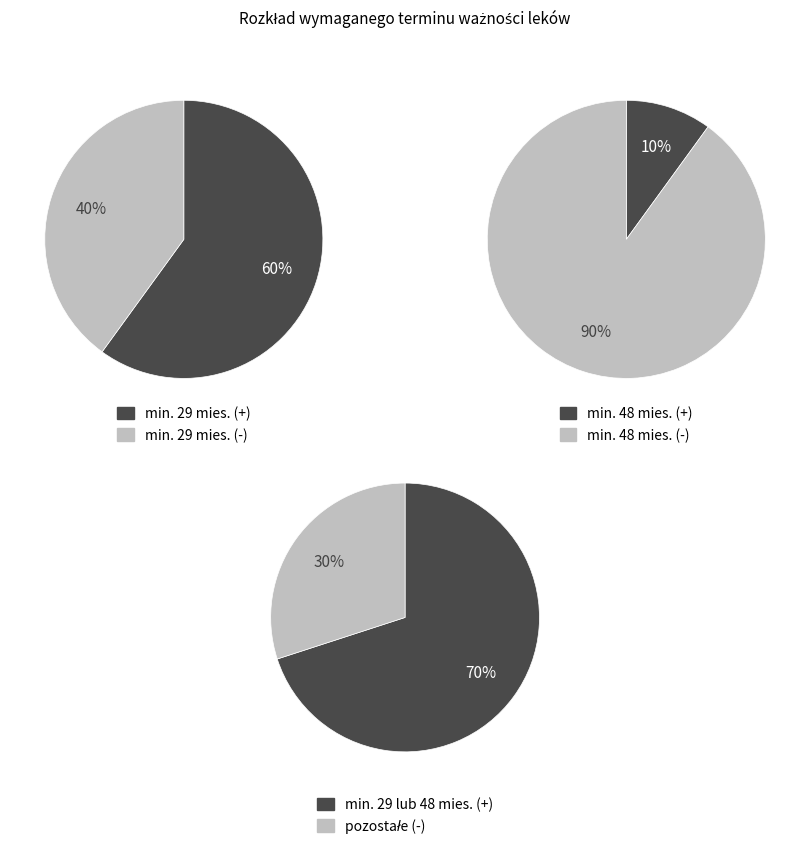

Does min. 12 miesięcy account for over 50% of the chart?

No